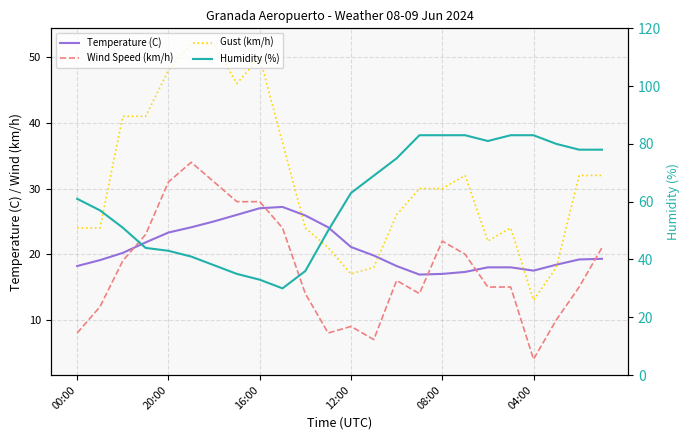

What is the highest value of the Wind Speed (km/h) series?

34.0